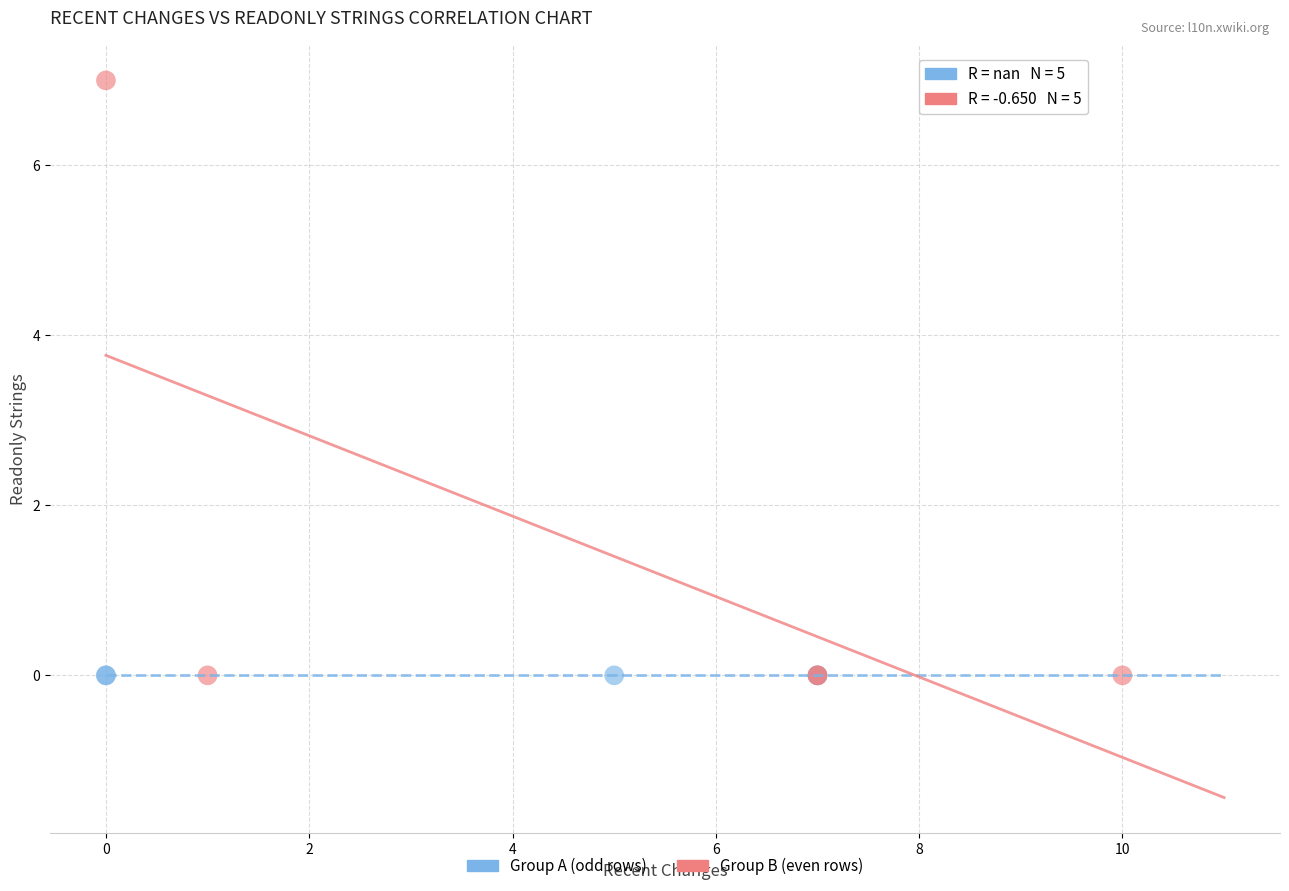

Which series reaches the maximum Y coordinate?

Group B (even rows)